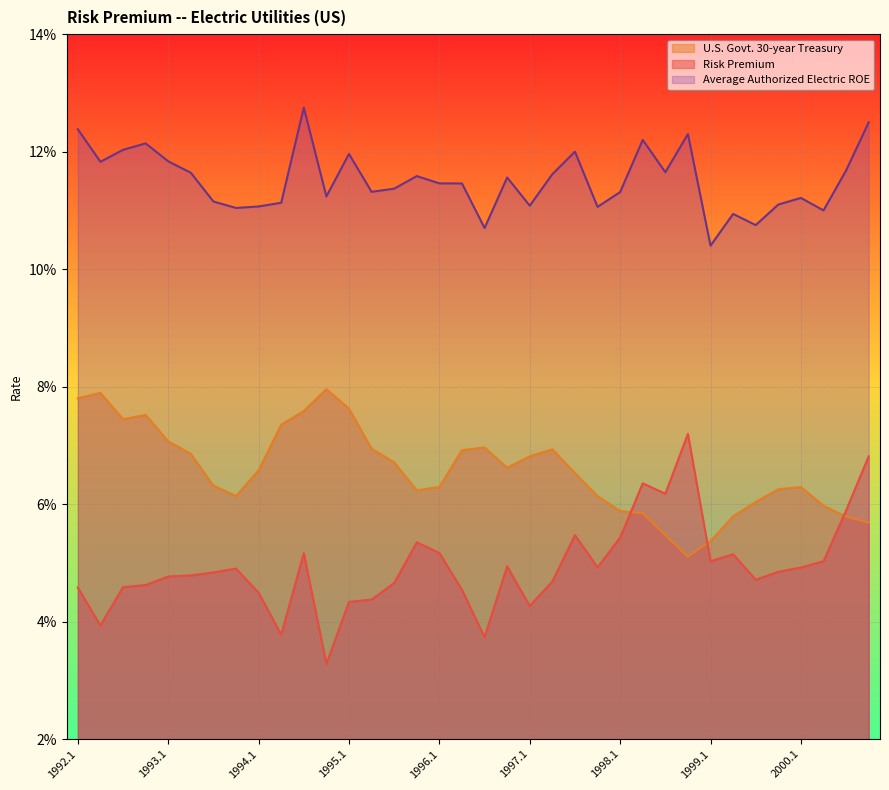

How many series are shown in this chart?

3